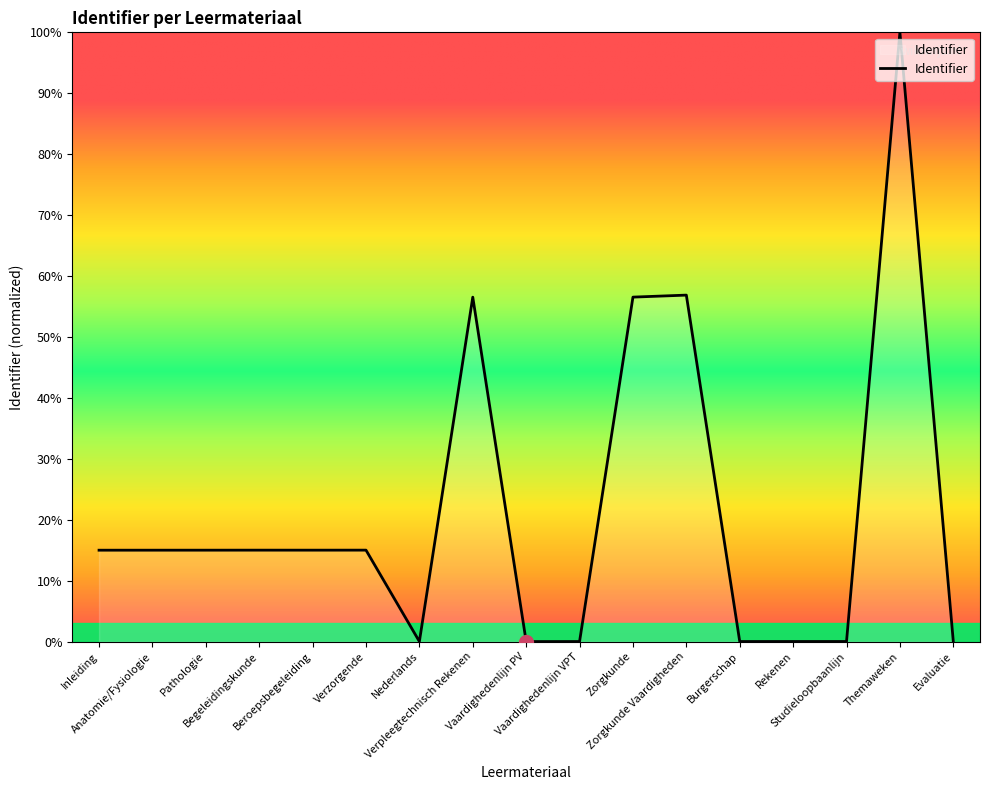

What is the difference between the maximum and minimum values?

100.0